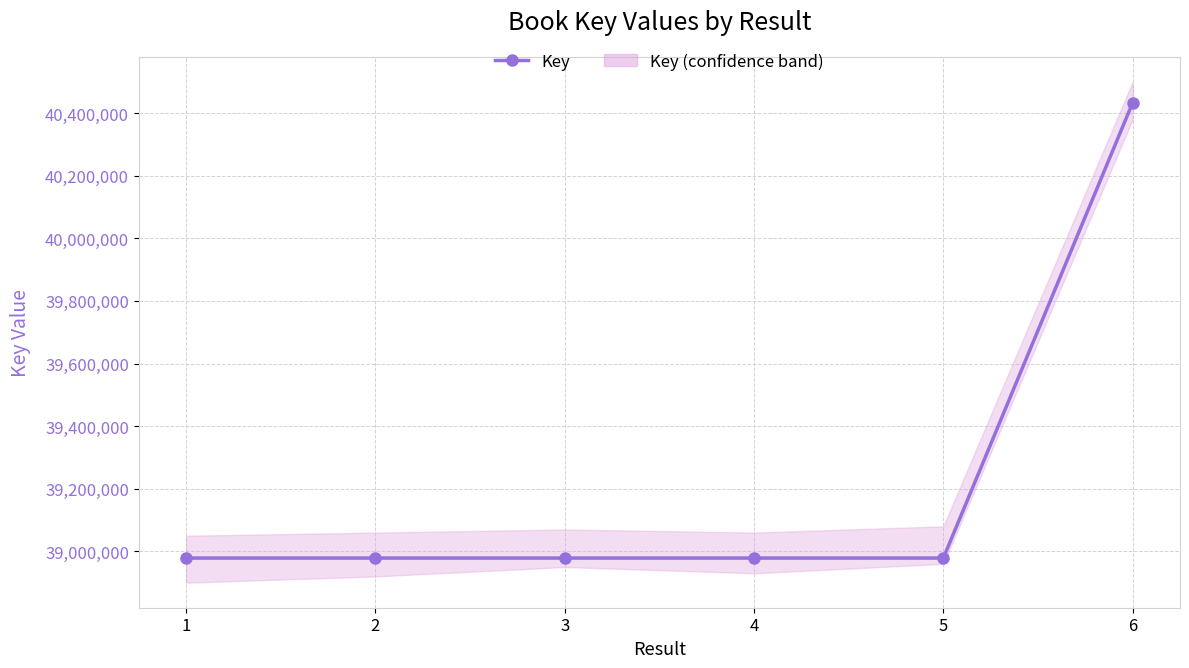

What is the difference between the second highest and second lowest values?

15